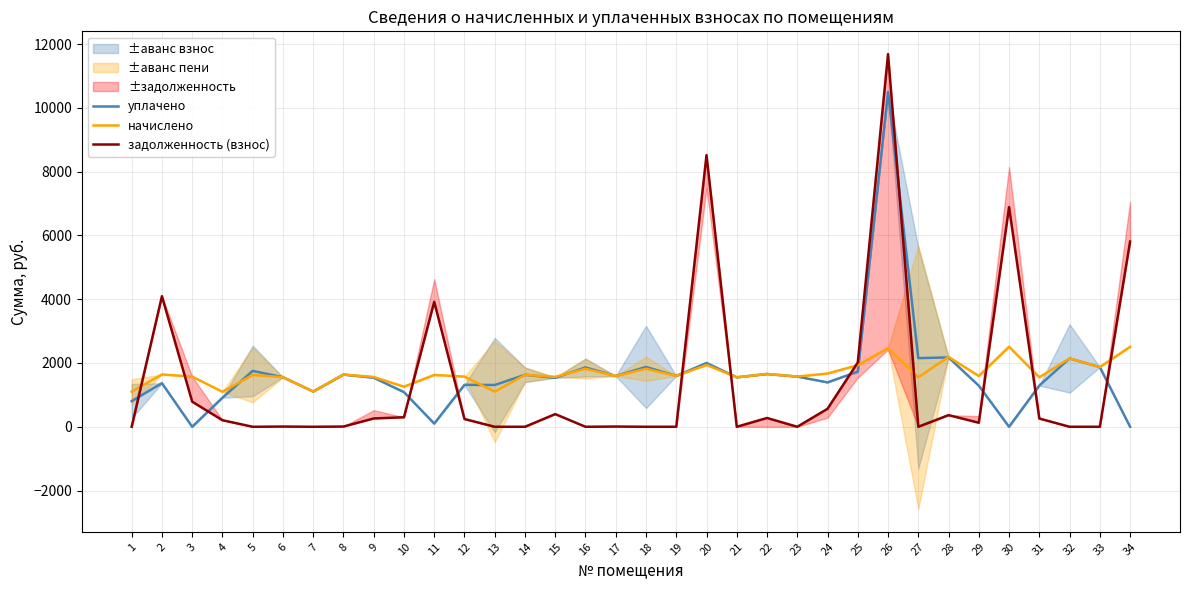

Where do задолженность (взнос) and начислено first cross each other?

1 and 2